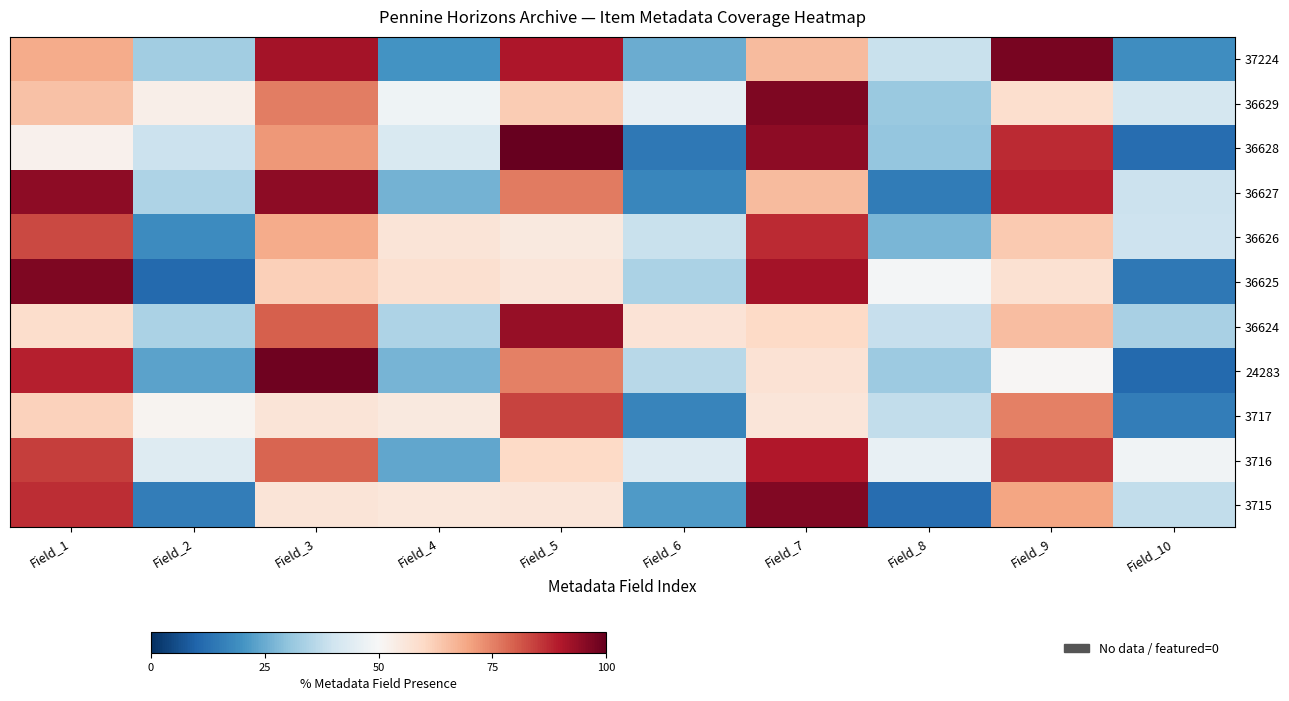

At which category is the sum across all series the highest?

Field_7